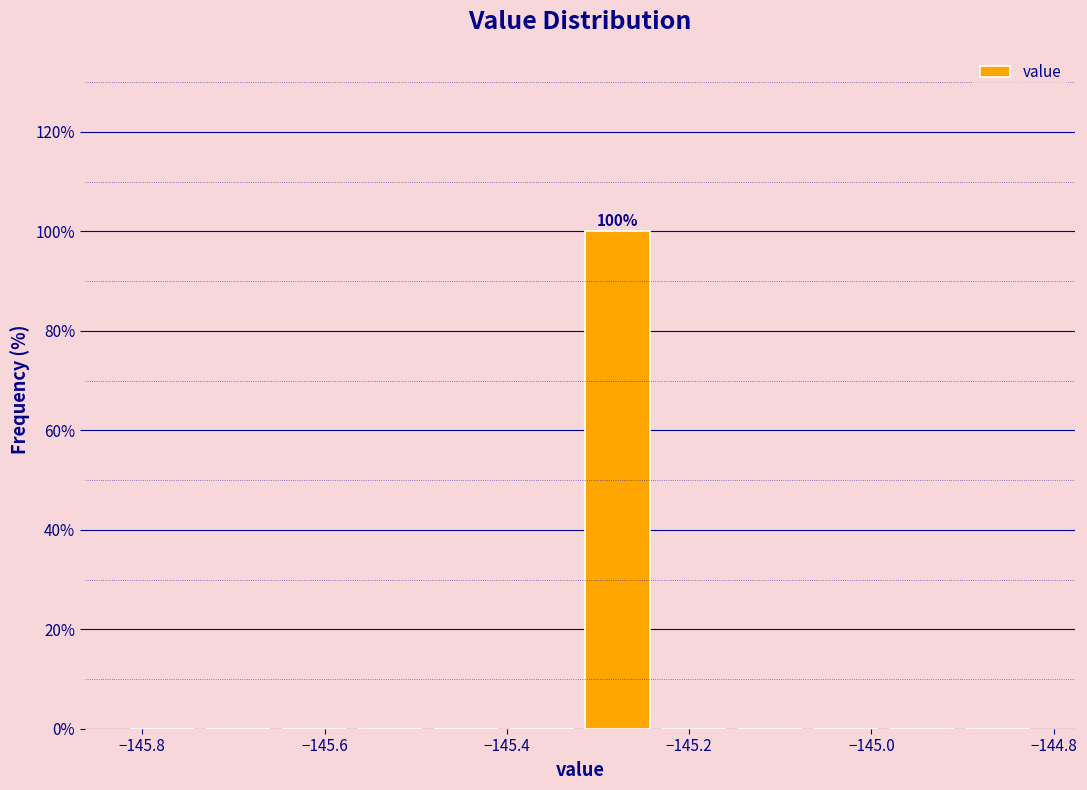

Over which range of the x-axis is the bar tallest?

-145.32 to -145.24